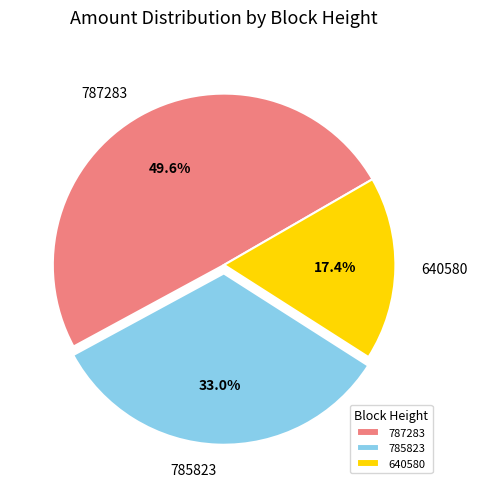

To the nearest percent, what percentage of the pie is 785823?

33%